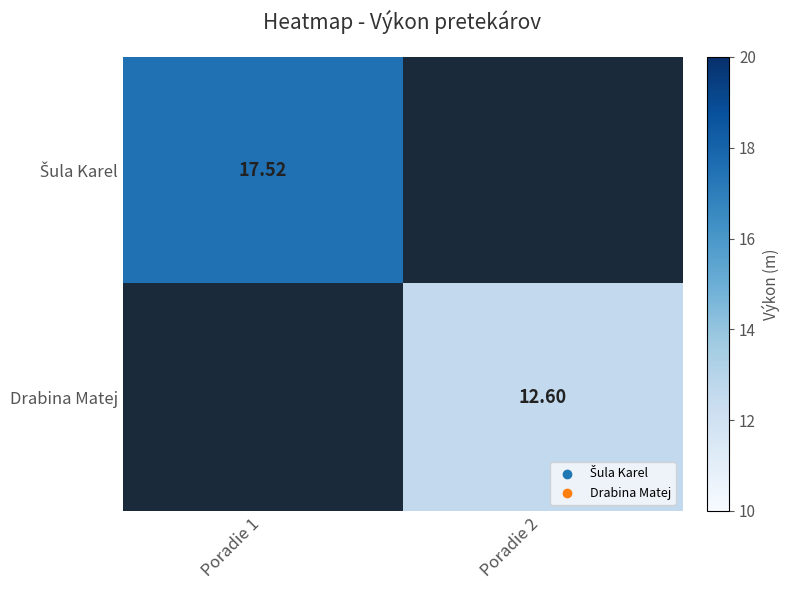

At which label does Drabina Matej first exceed 12?

Poradie 2